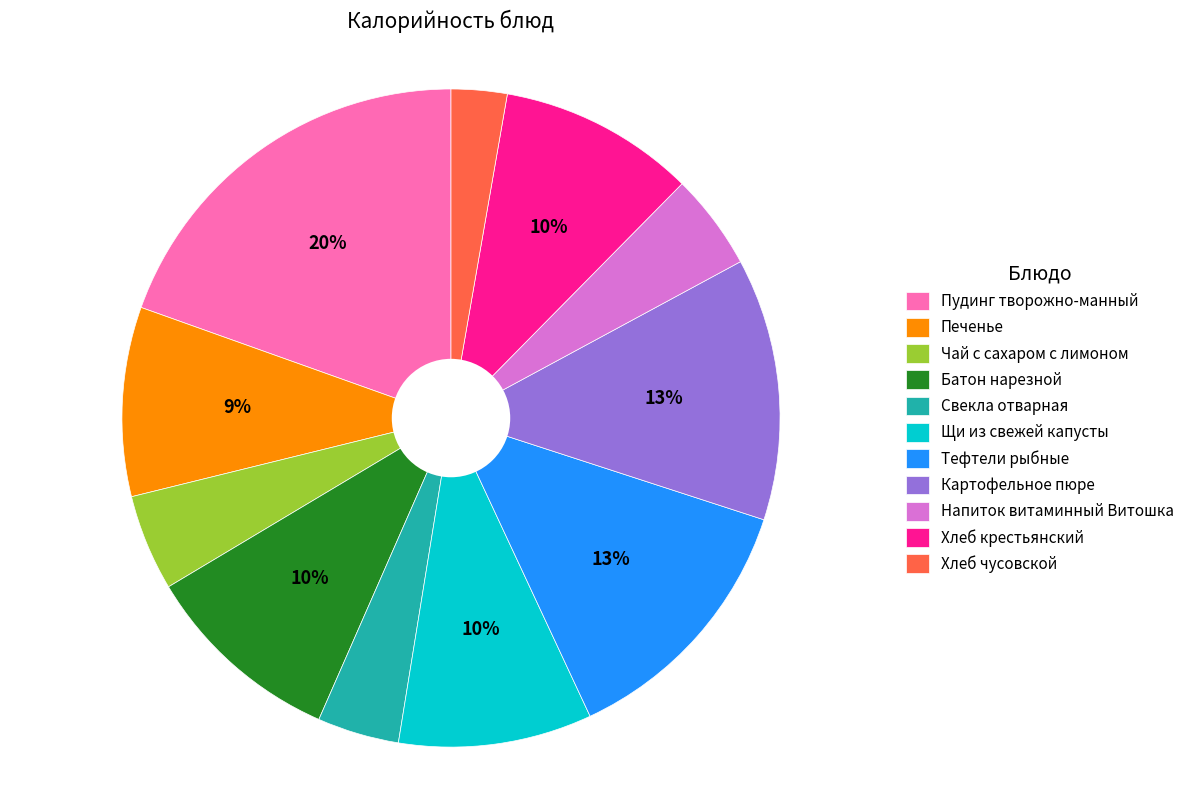

Is it true that Щи из свежей капусты is 1% of the pie?

False